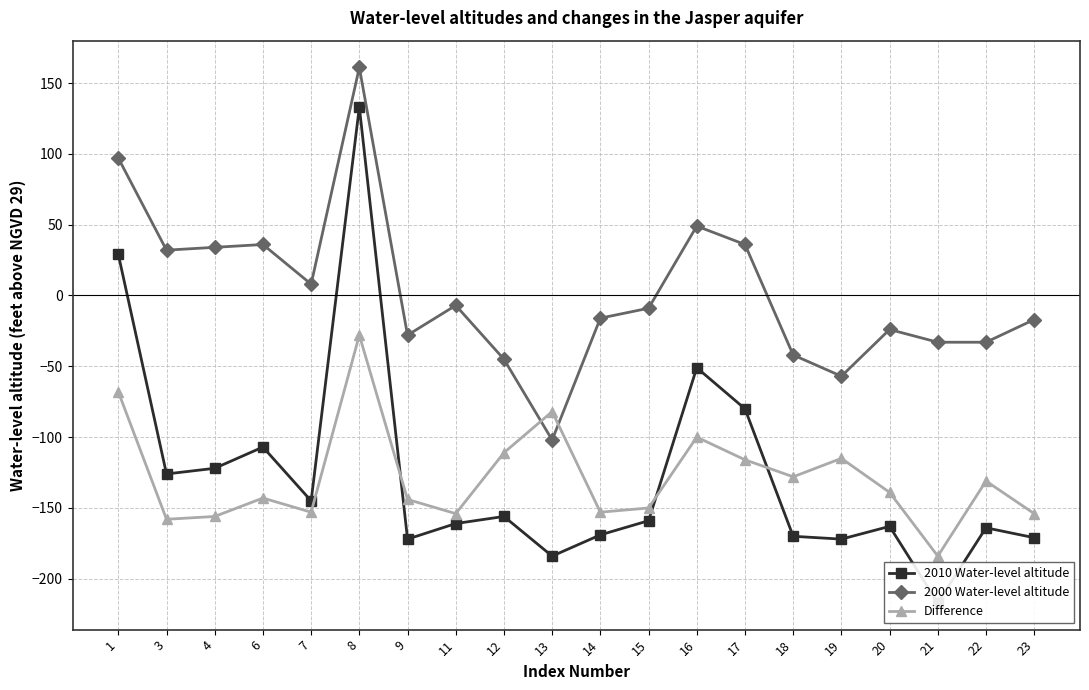

True or false: 2010 Water-level altitude and Difference cross at least once.

True